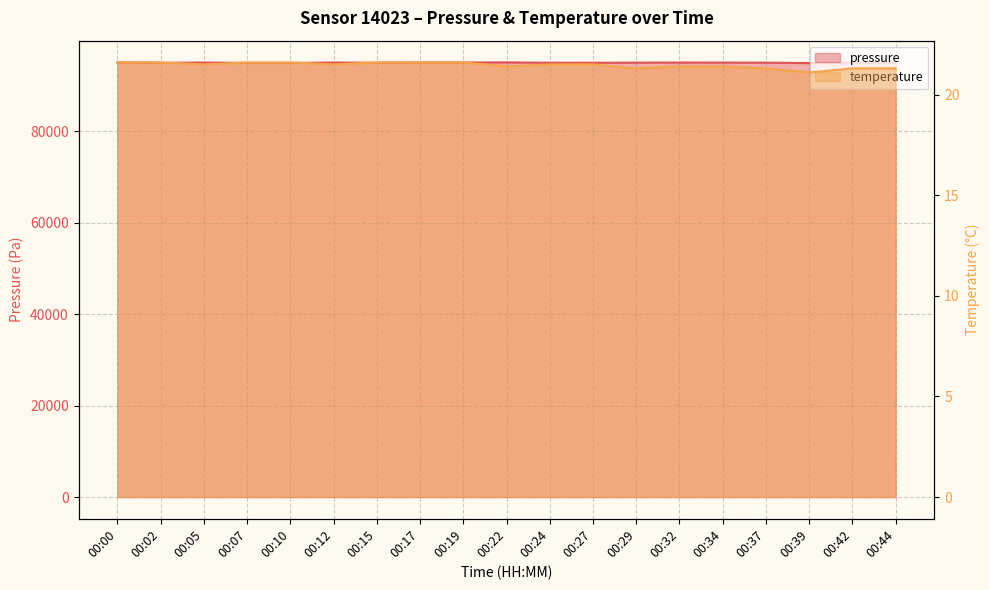

What is the value of the pressure point at the 19th from the left?

95005.0